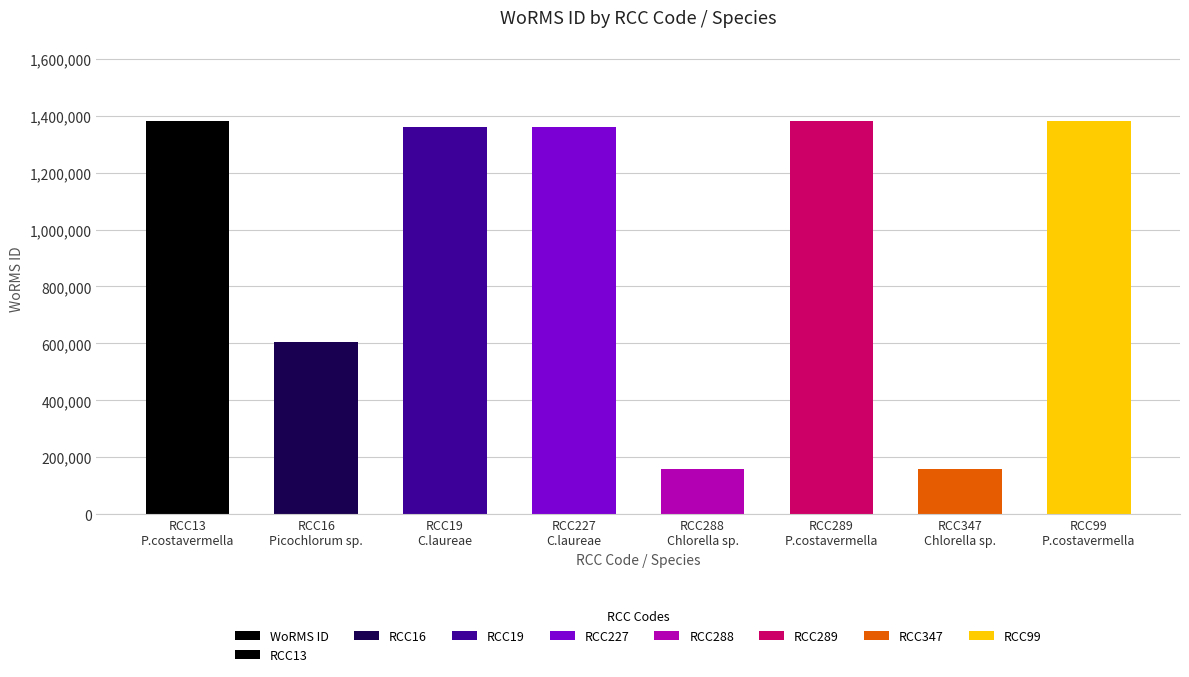

What is the minimum value shown in the chart?

160576